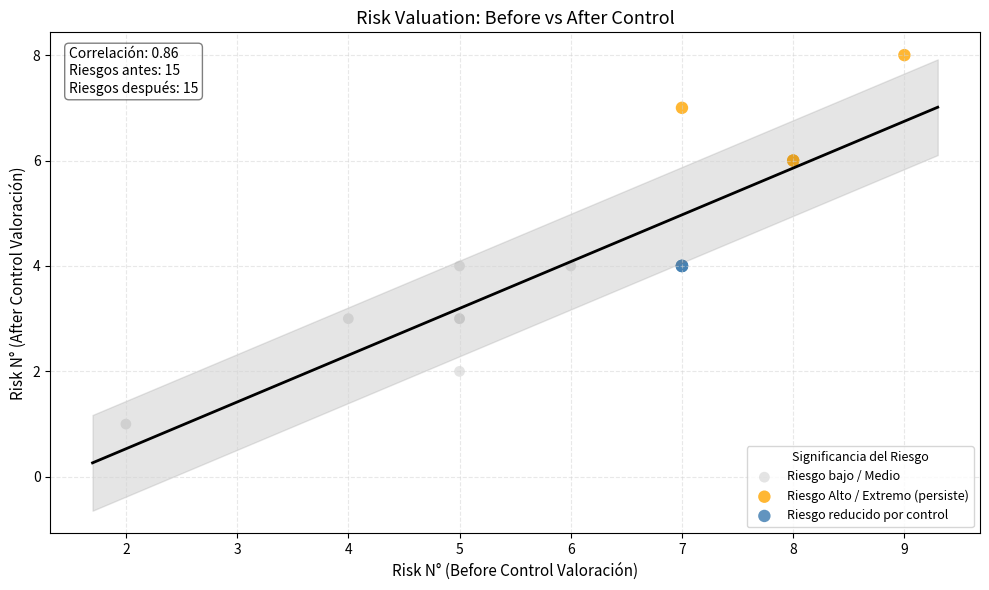

Which series reaches the minimum Y coordinate?

Riesgo bajo / Medio